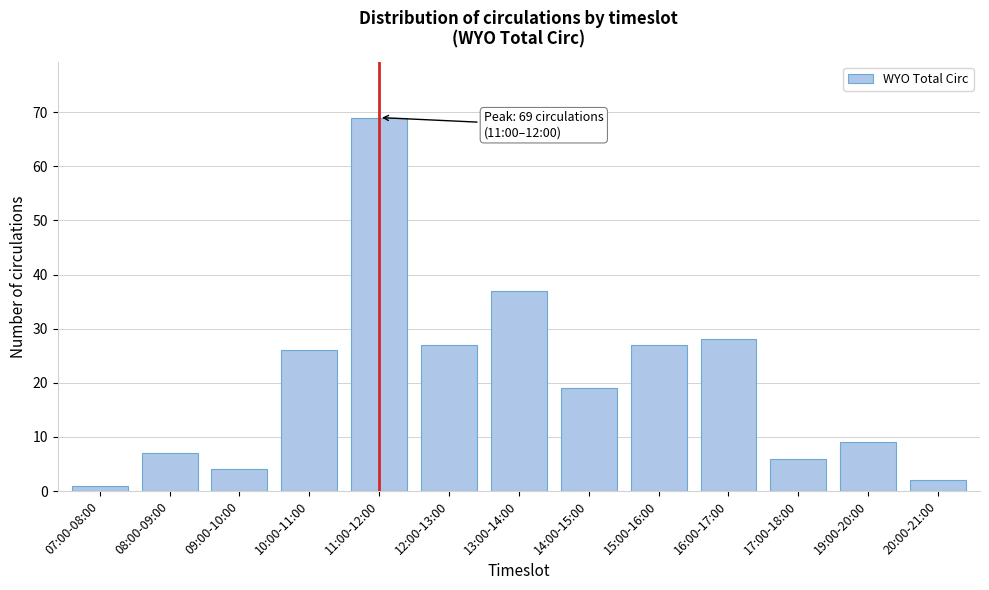

Reading right to left, extract all data points from this chart.

2	9	6	28	27	19	37	27	69	26	4	7	1